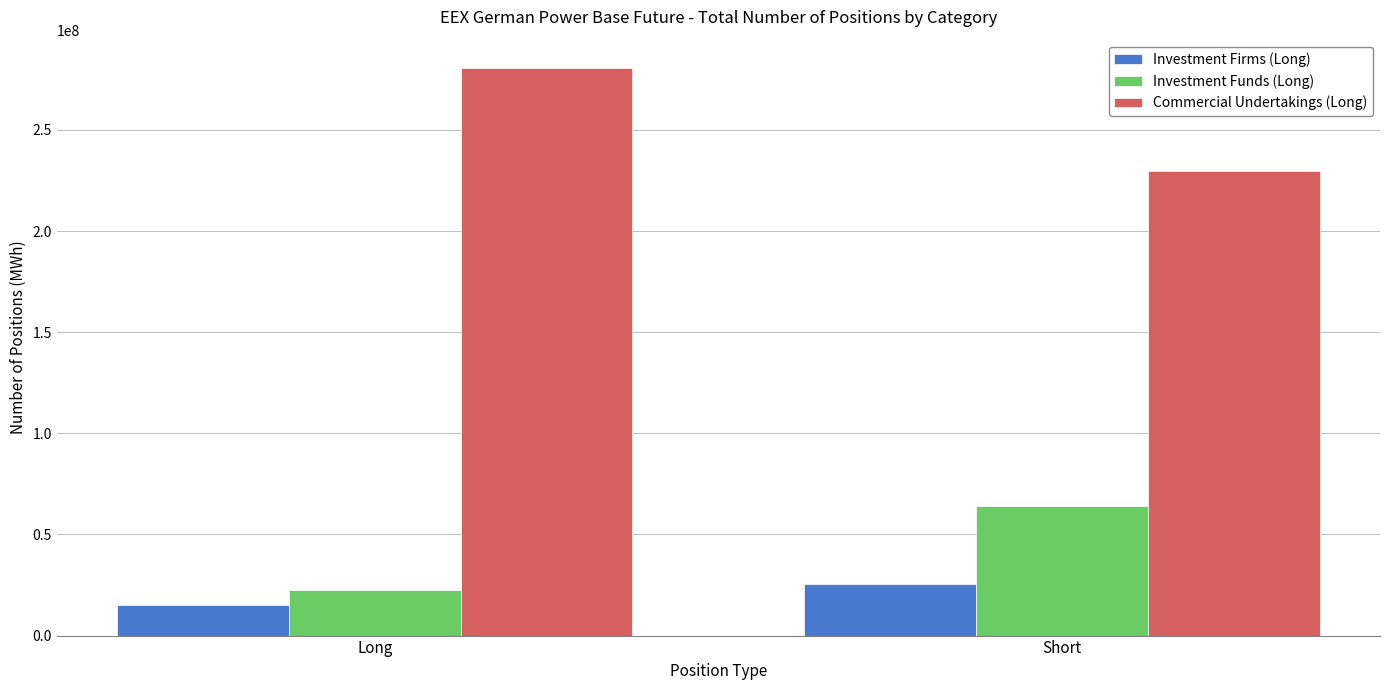

What is the sum of the Investment Firms (Long) values at Long and Short?

41006723.0